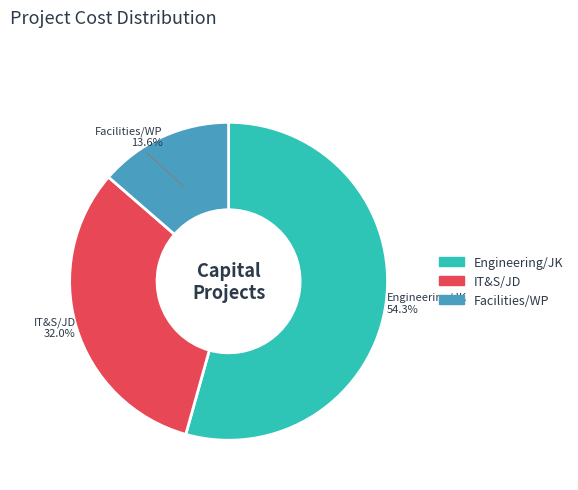

Count the number of slices in the pie.

3